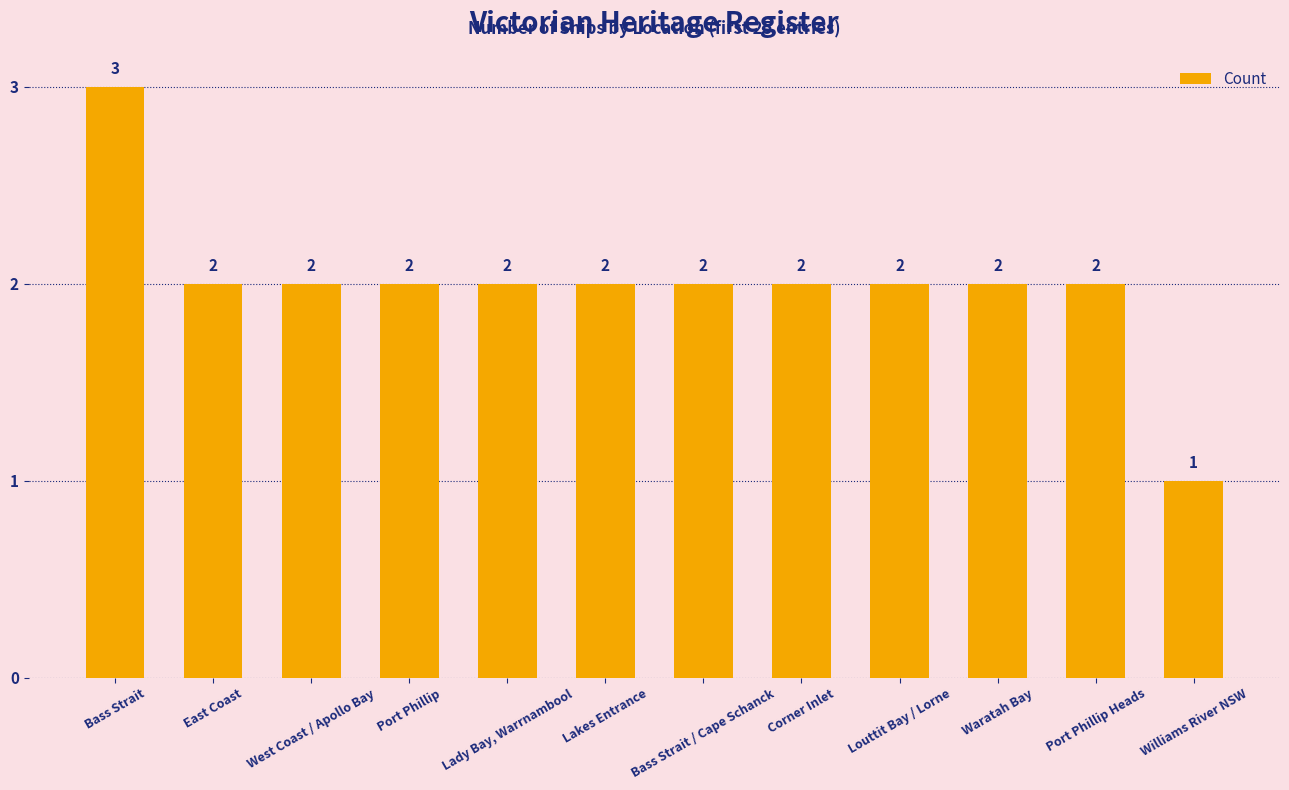

Reading left to right, list all the values displayed in this chart.

3	2	2	2	2	2	2	2	2	2	2	1